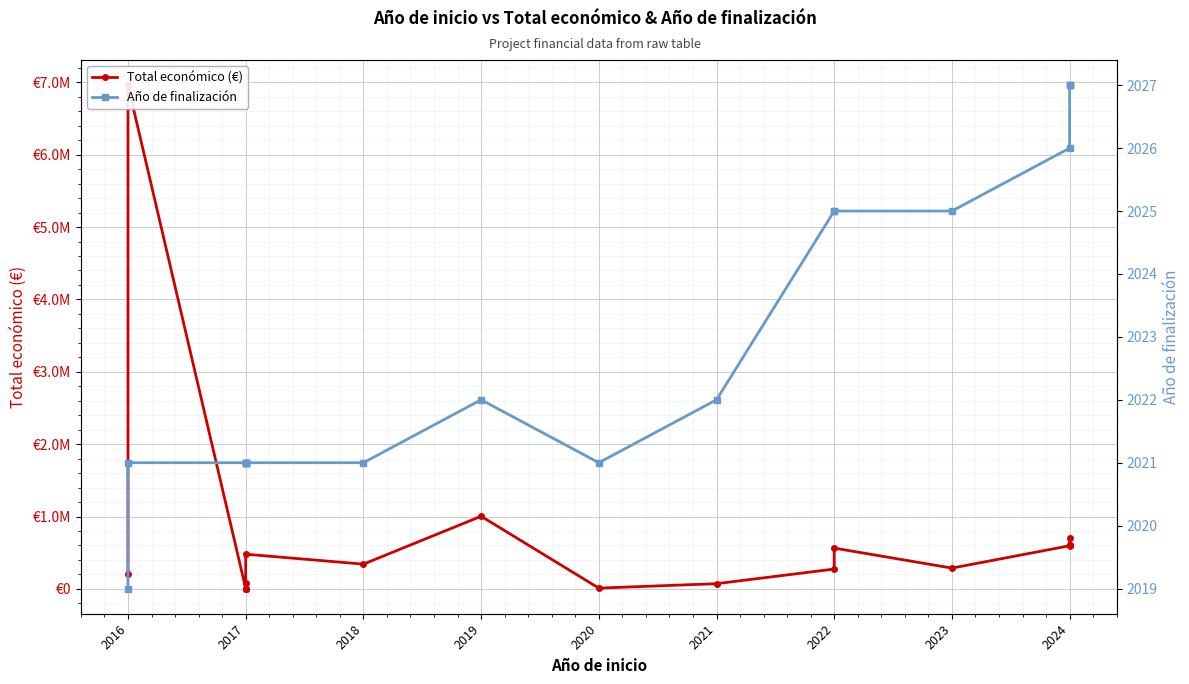

At which label does Año de finalización reach its minimum?

2016